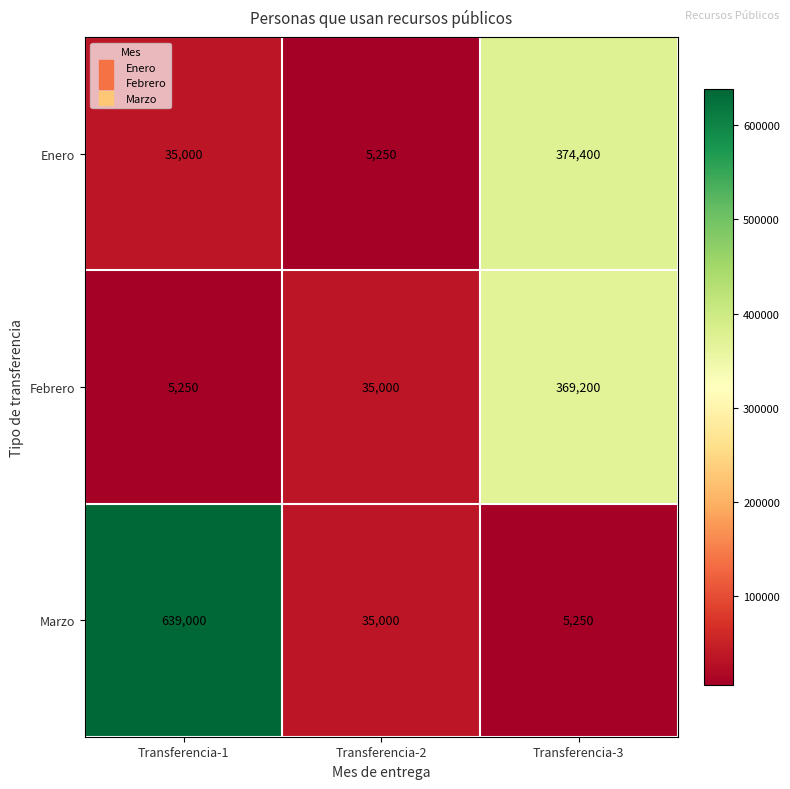

Count the number of categories in the chart.

3